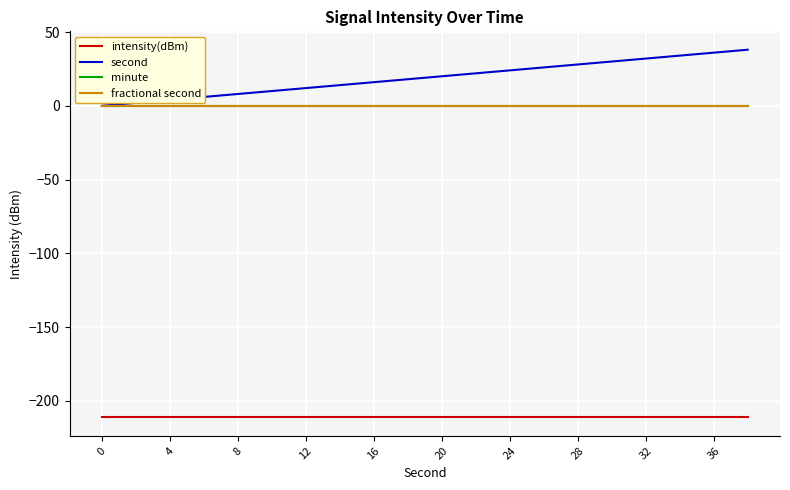

Does the chart have visible grid lines?

Yes